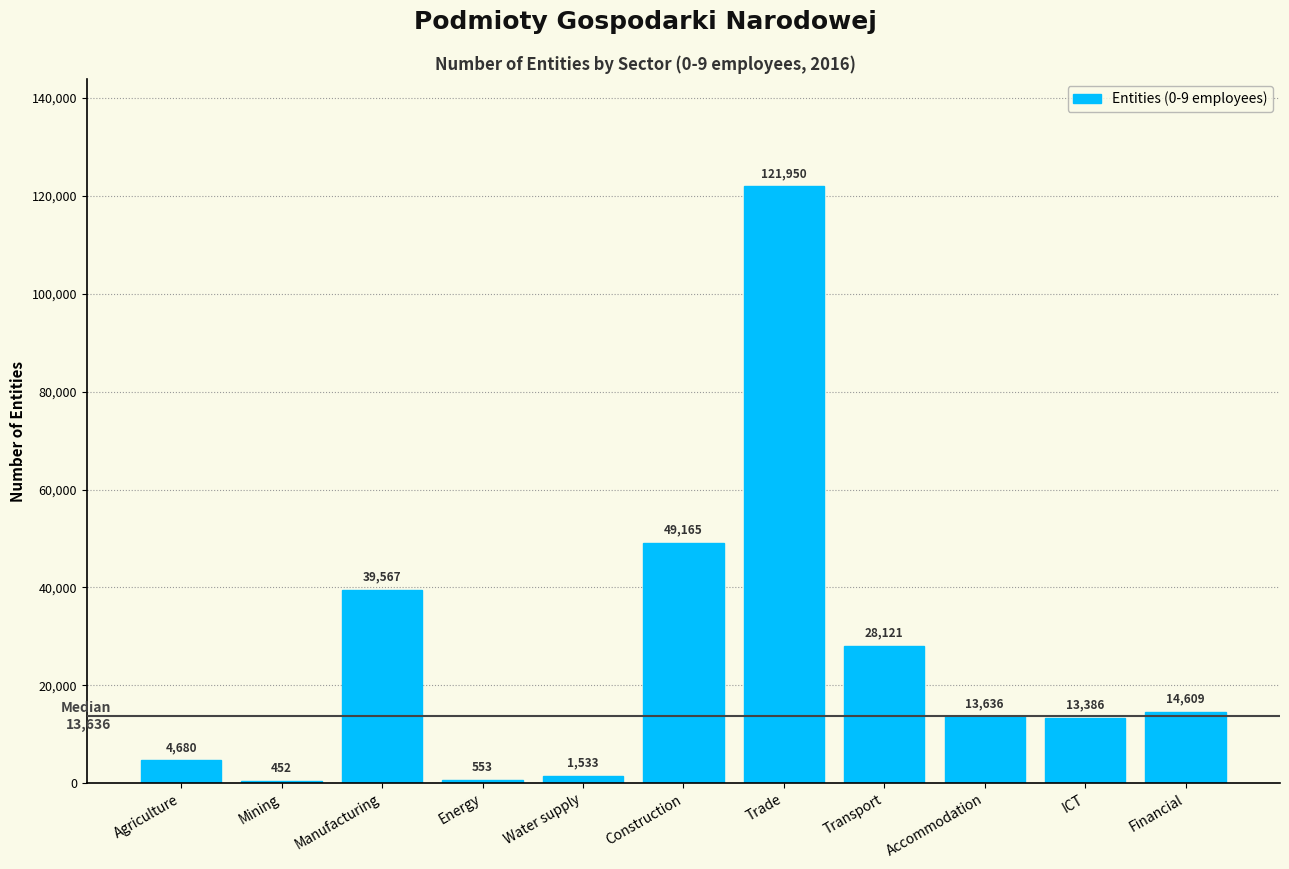

Reading left to right, what are all the values shown in this chart?

Agriculture=4680	Mining=452	Manufacturing=39567	Energy=553	Water supply=1533	Construction=49165	Trade=121950	Transport=28121	Accommodation=13636	ICT=13386	Financial=14609